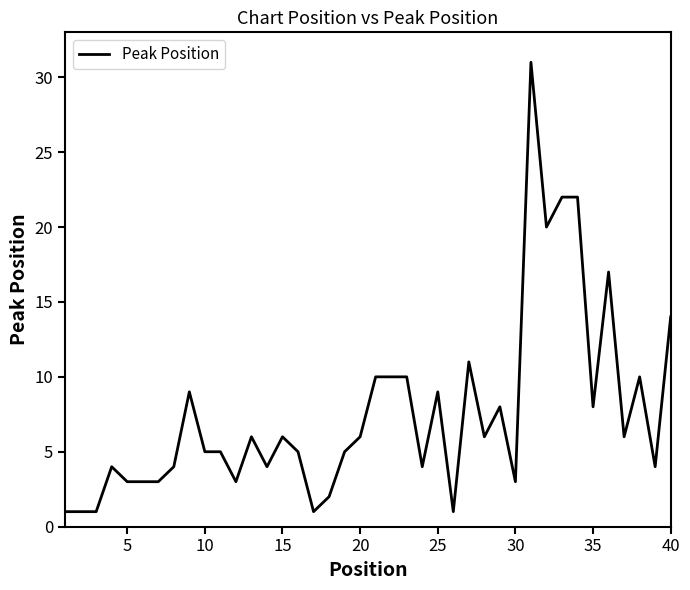

What is the difference between the maximum and minimum values?

30